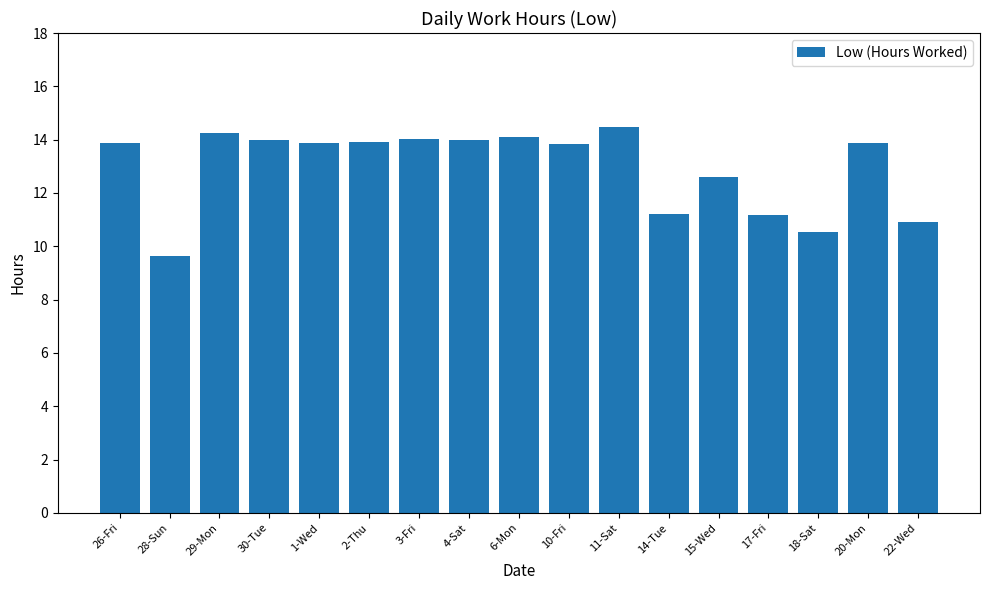

Are the bars grouped side by side (vs. stacked)?

No